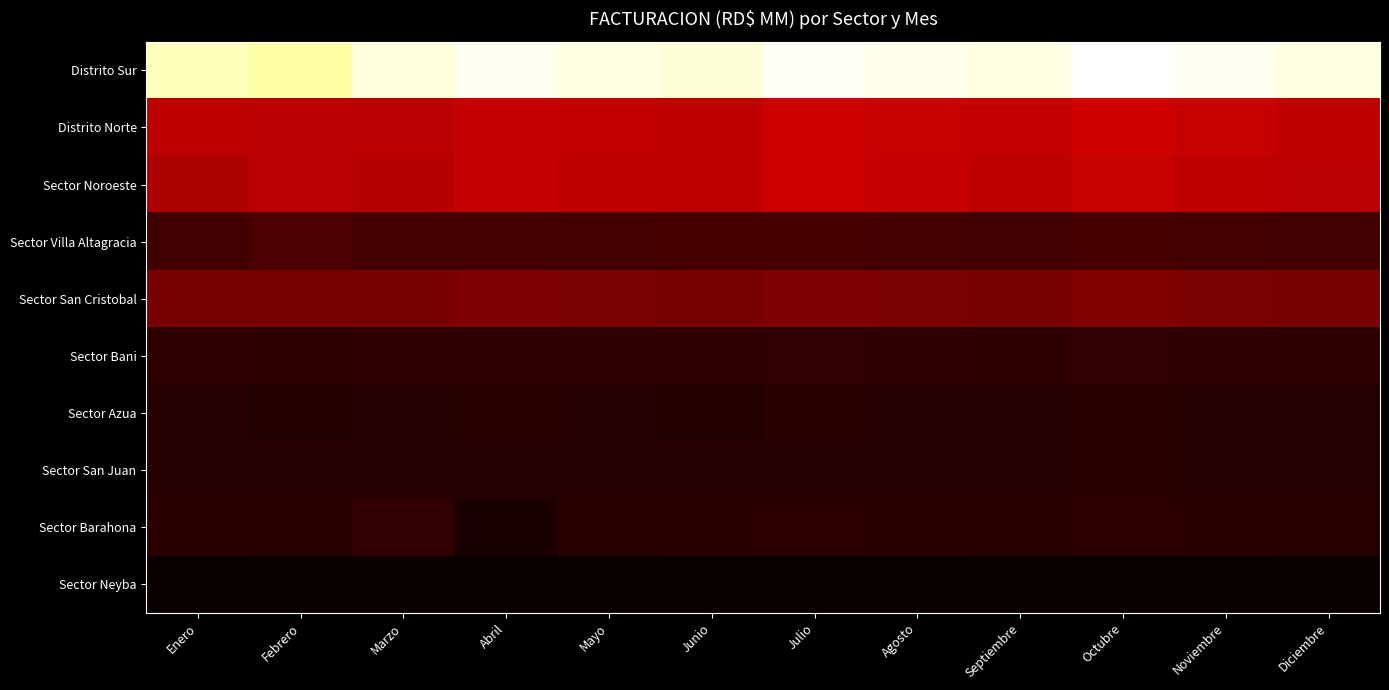

Which series has the largest range (max minus min)?

Distrito Sur